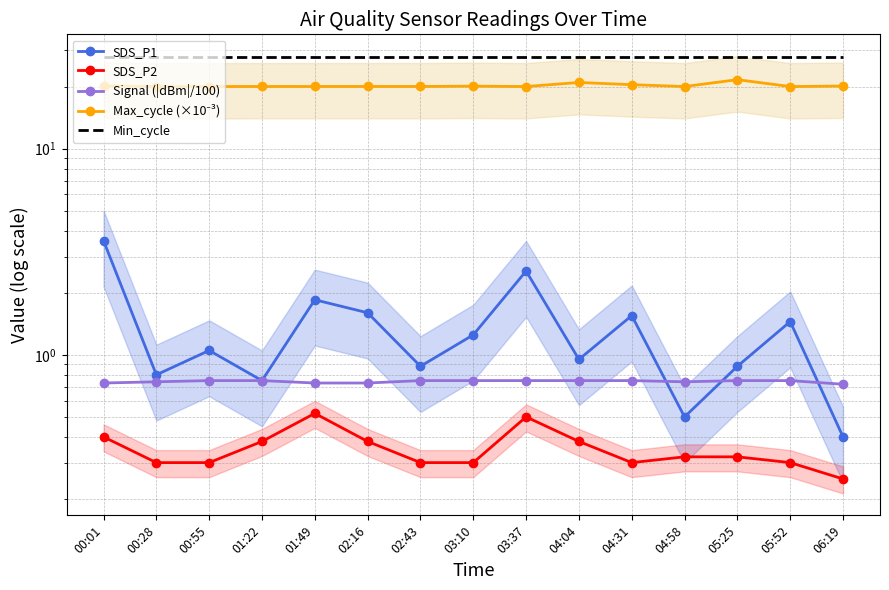

How many distinct data groups are displayed?

5